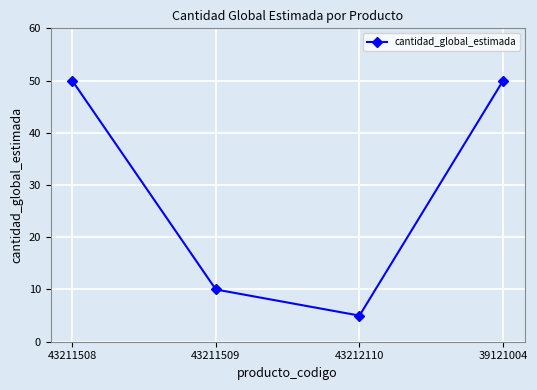

Count the values in the range 10 to 50.

3